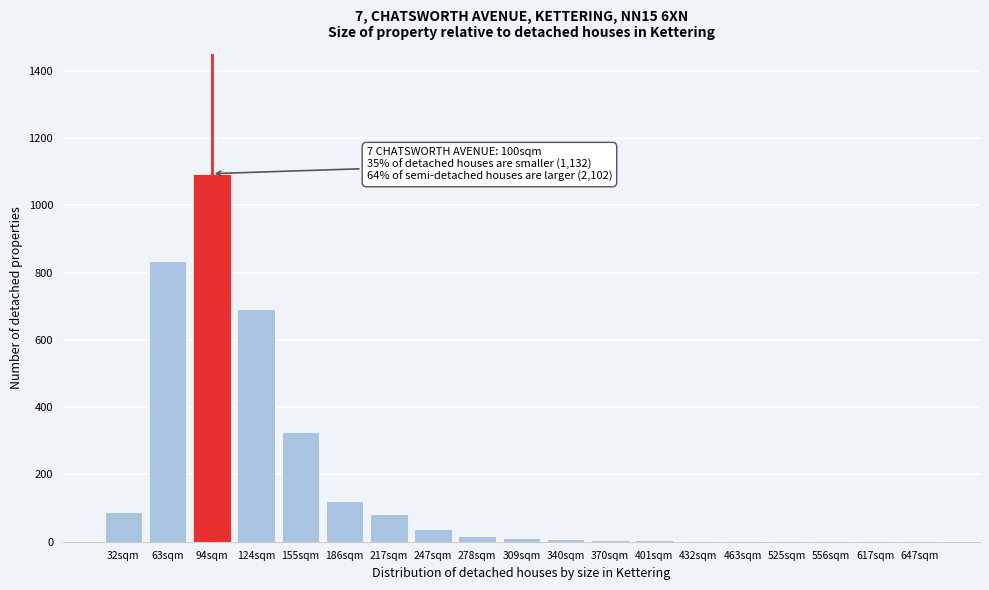

Where is the data nearest to the value 547?

124sqm